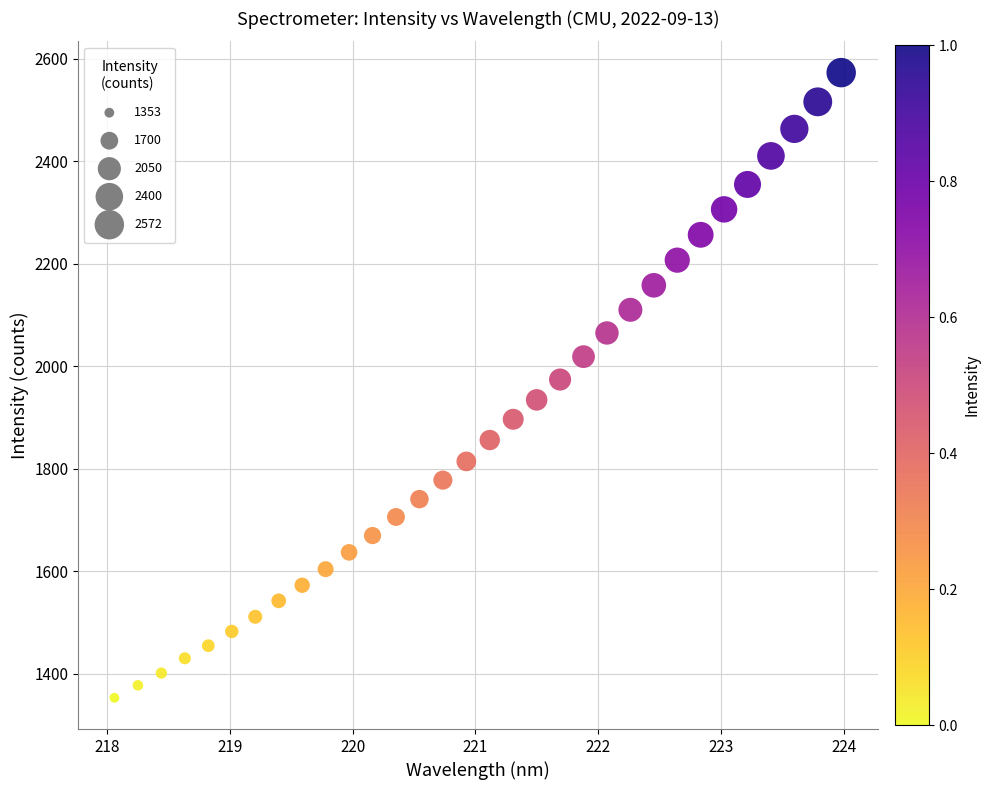

What is the range of Y values (max minus min)?

1219.2